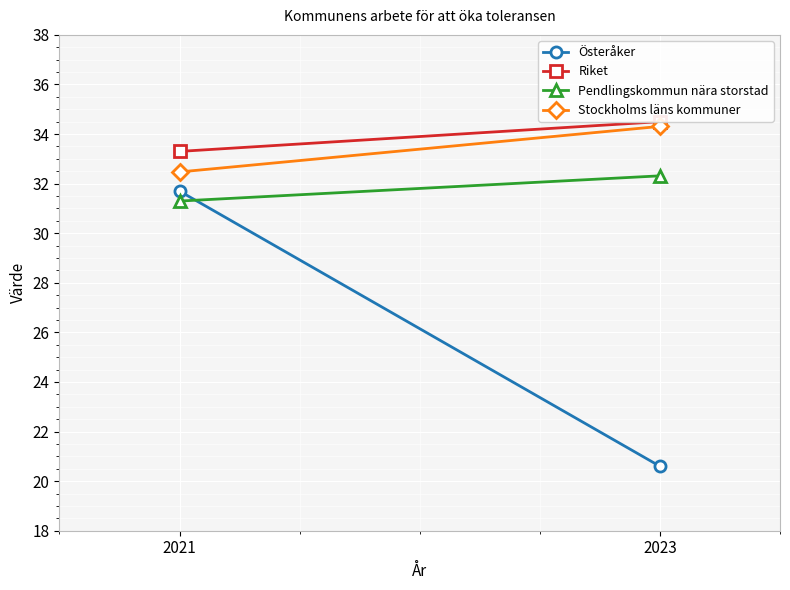

Reading left to right, list all the values displayed in this chart.

Österåker: 31.7	20.6
Riket: 33.3	34.5
Pendlingskommun nära storstad: 31.3	32.3
Stockholms läns kommuner: 32.5	34.3